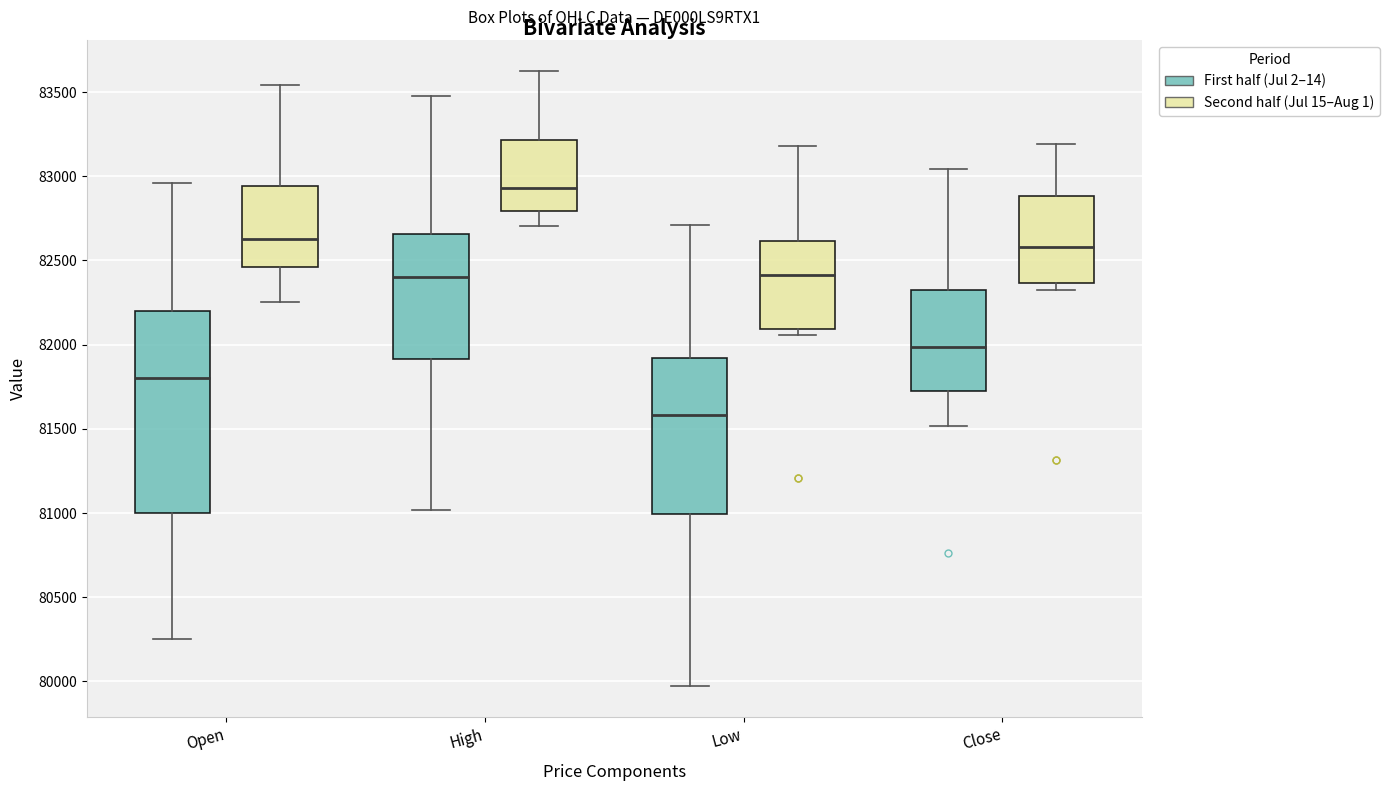

Where does the median line of the box for Low (Second half (Jul 15–Aug 1)) sit on the y-axis? The values are not printed on the chart, so give them approximately, as read against the axis.

82400